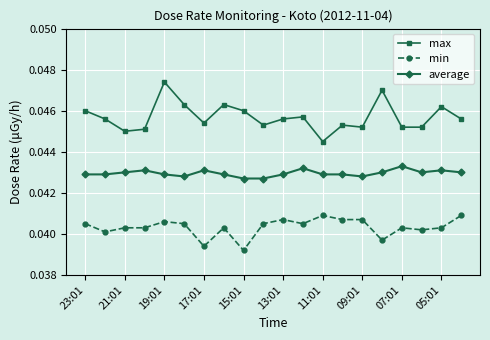

Count the number of categories in the chart.

20